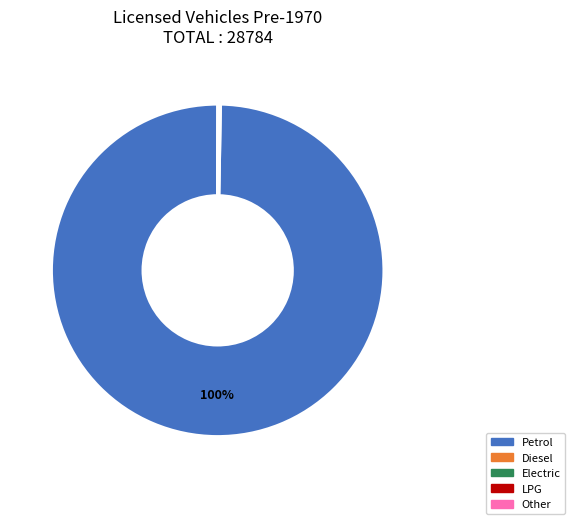

To the nearest percent, what is the average slice percentage?

20%